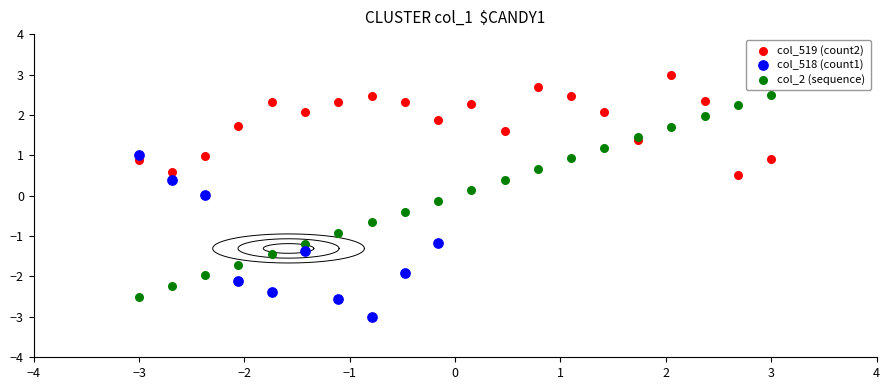

Which series has the largest Y range (max minus min)?

col_2 (sequence)